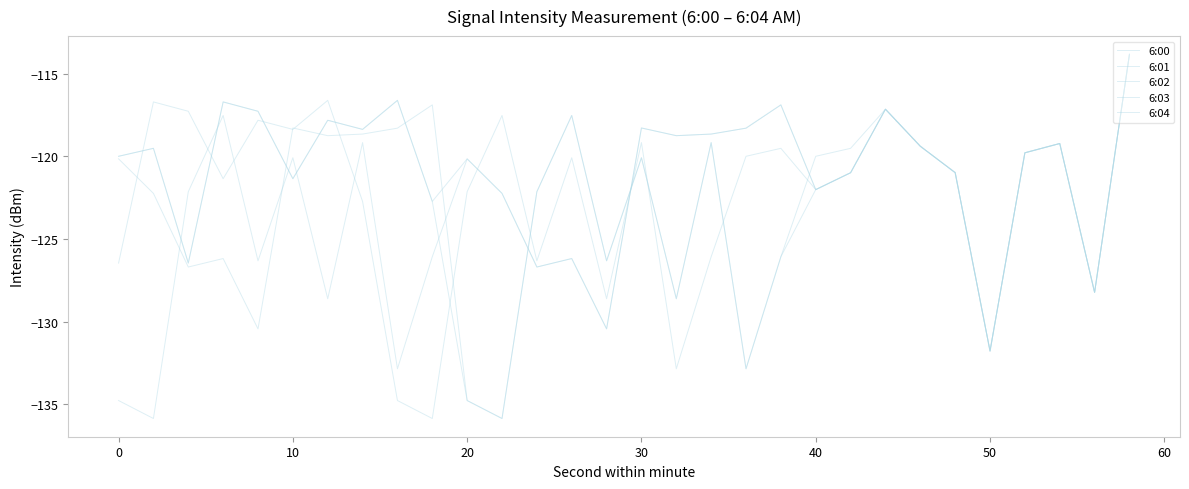

Reading right to left, list all the values displayed in this chart.

6:00: -113.8	-128.2	-119.2	-119.8	-131.8	-121.0	-119.4	-117.2	-121.0	-122.0	-116.9	-118.3	-118.7	-118.8	-118.3	-130.4	-126.2	-126.7	-122.2	-120.2	-122.7	-116.6	-118.4	-117.8	-121.4	-117.3	-116.7	-126.5	-119.5	-120.0
6:01: -113.8	-128.2	-119.2	-119.8	-131.8	-121.0	-119.4	-117.2	-121.0	-122.0	-116.9	-118.3	-118.7	-118.8	-118.3	-130.4	-126.2	-126.7	-122.2	-120.2	-126.1	-132.8	-119.2	-128.6	-120.1	-126.3	-117.5	-122.1	-135.8	-134.8
6:02: -113.8	-128.2	-119.2	-119.8	-131.8	-121.0	-119.4	-117.2	-121.0	-122.0	-126.1	-132.8	-119.2	-128.6	-120.1	-126.3	-117.5	-122.1	-135.8	-134.8	-122.7	-116.6	-118.4	-117.8	-121.4	-117.3	-116.7	-126.5	-119.5	-120.0
6:03: -113.8	-128.2	-119.2	-119.8	-131.8	-121.0	-119.4	-117.2	-121.0	-122.0	-119.5	-120.0	-126.1	-132.8	-119.2	-128.6	-120.1	-126.3	-117.5	-122.1	-135.8	-134.8	-122.7	-116.6	-118.4	-117.8	-121.4	-117.3	-116.7	-126.5
6:04: -113.8	-128.2	-119.2	-119.8	-131.8	-121.0	-119.4	-117.2	-119.5	-120.0	-126.1	-132.8	-119.2	-128.6	-120.1	-126.3	-117.5	-122.1	-135.8	-134.8	-116.9	-118.3	-118.7	-118.8	-118.3	-130.4	-126.2	-126.7	-122.2	-120.2